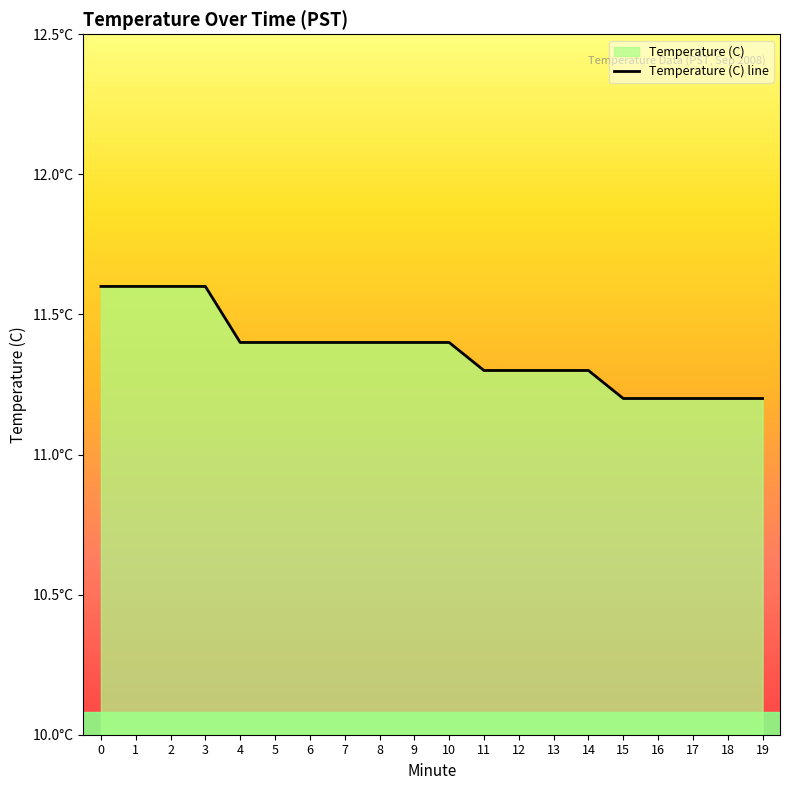

True or false: the data shows 11.4 at 8.

True